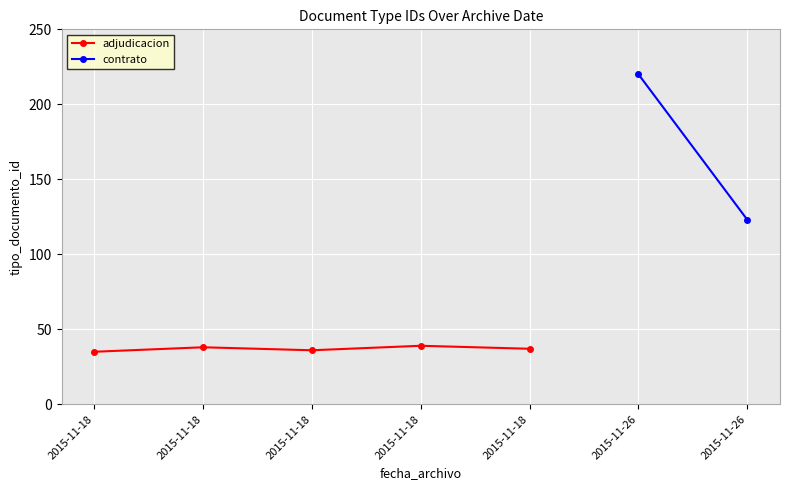

Where is the first local maximum?

2015-11-18